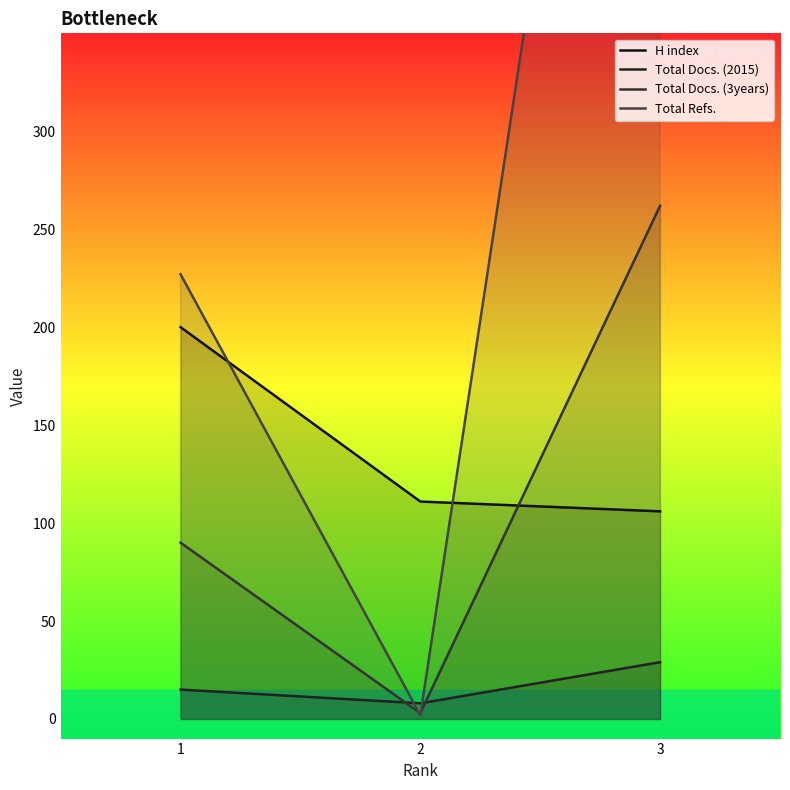

At 2, list the series in order from smallest to largest.

Total Refs., Total Docs. (3years), Total Docs. (2015), H index